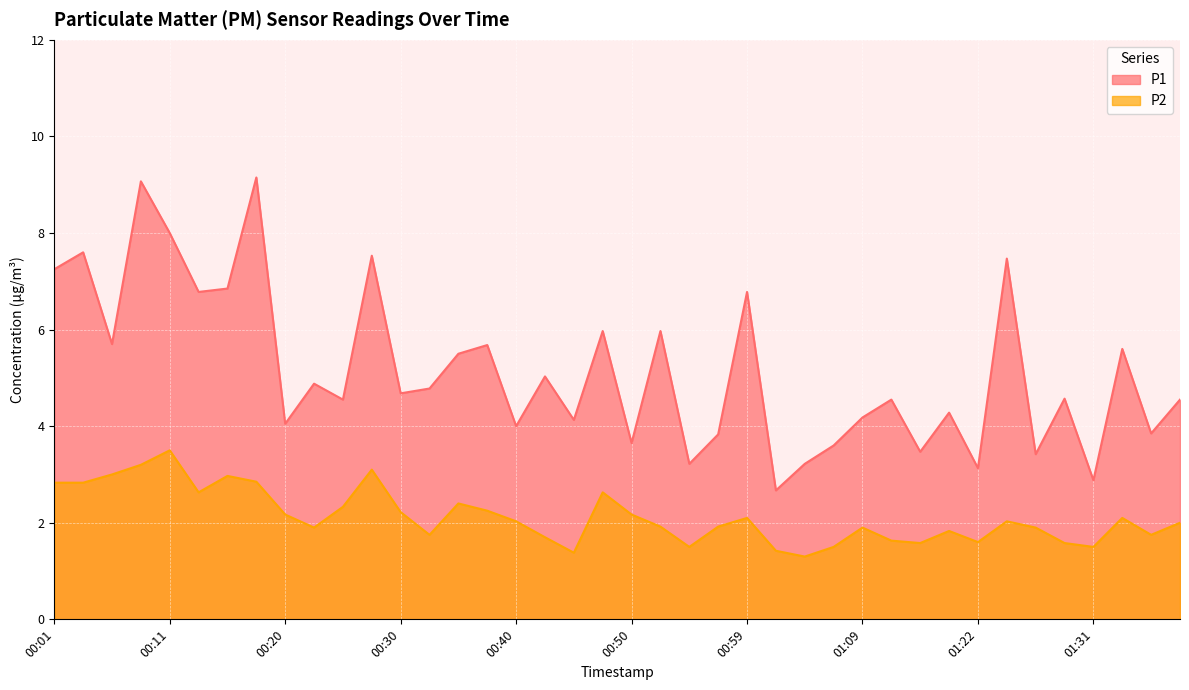

True or false: P1 has a value of 4.5 at 00:25.

True